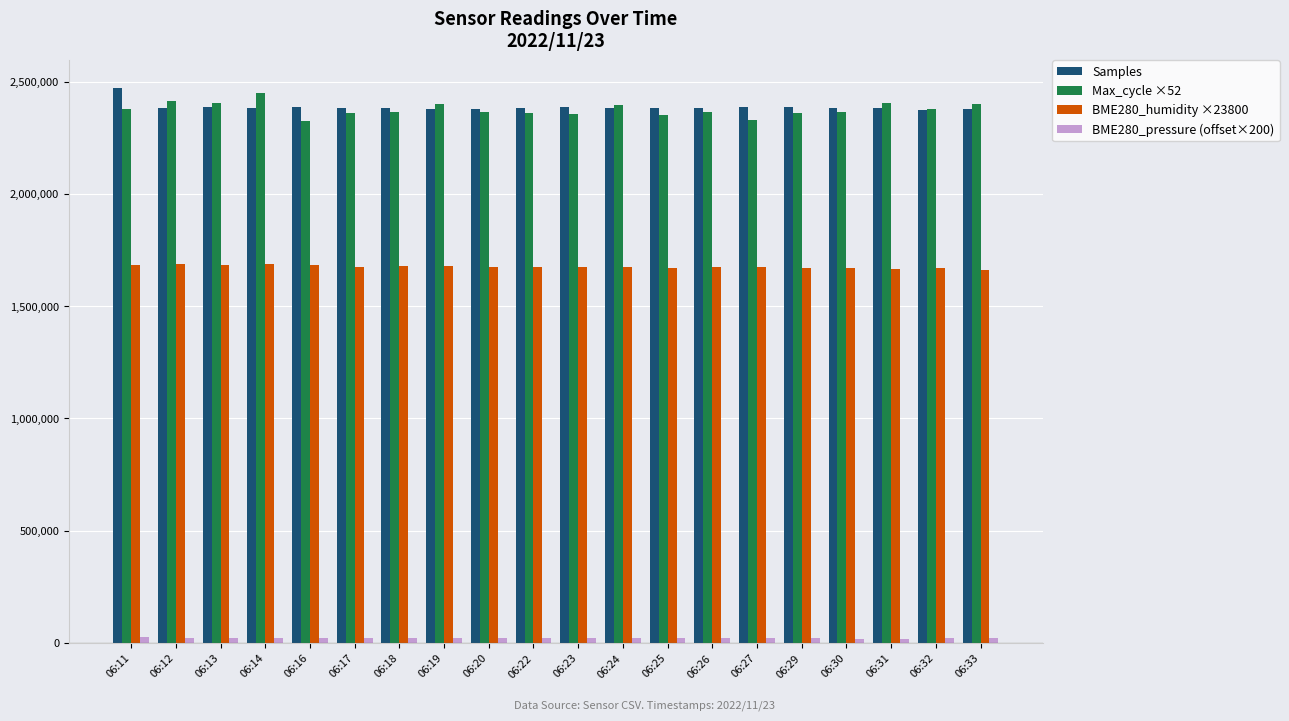

What is the average value of the Samples series?

2387922.2